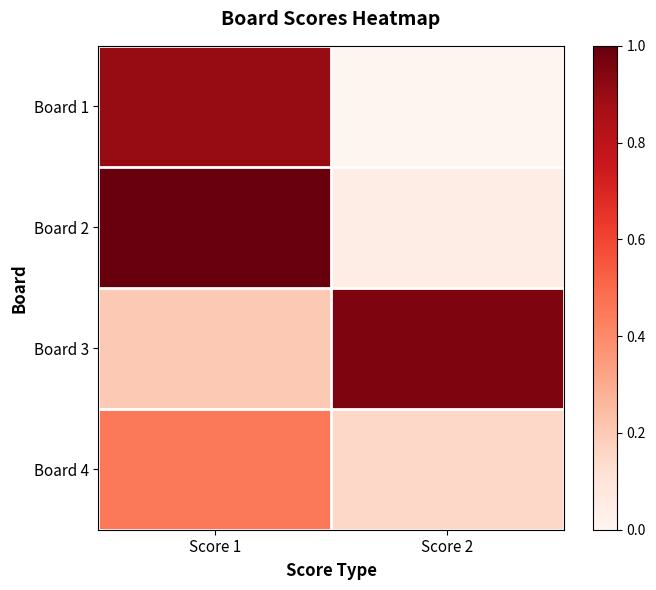

Reading left to right, list all the values displayed in this chart.

Board 1: Score 1=0.9	Score 2=0.0
Board 2: Score 1=1.0	Score 2=0.1
Board 3: Score 1=0.2	Score 2=0.9
Board 4: Score 1=0.5	Score 2=0.1